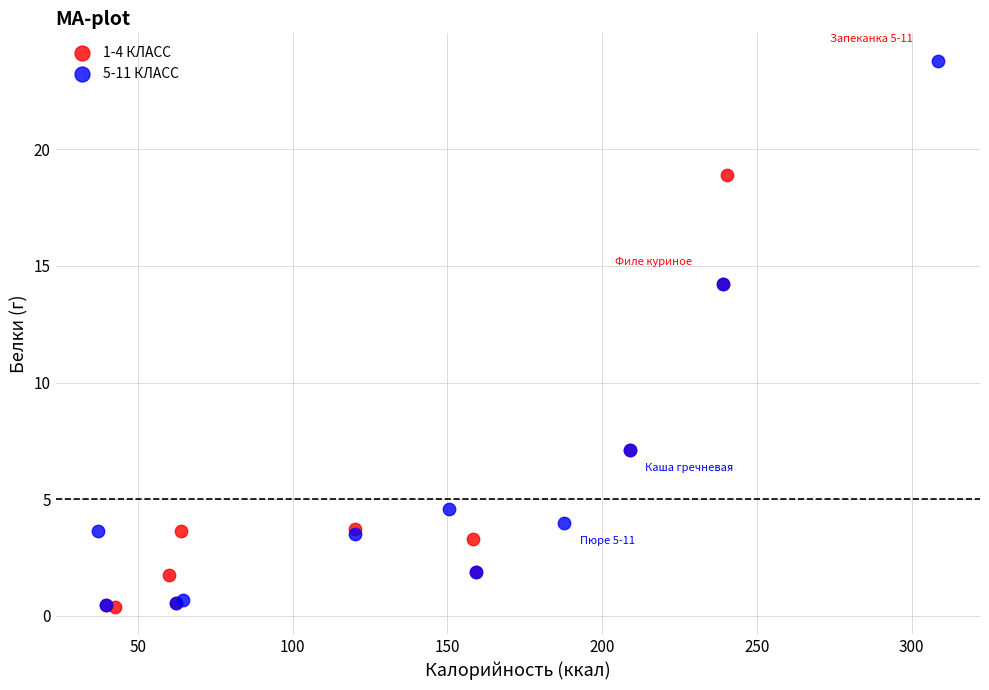

Which series reaches the maximum Y coordinate?

5-11 КЛАСС